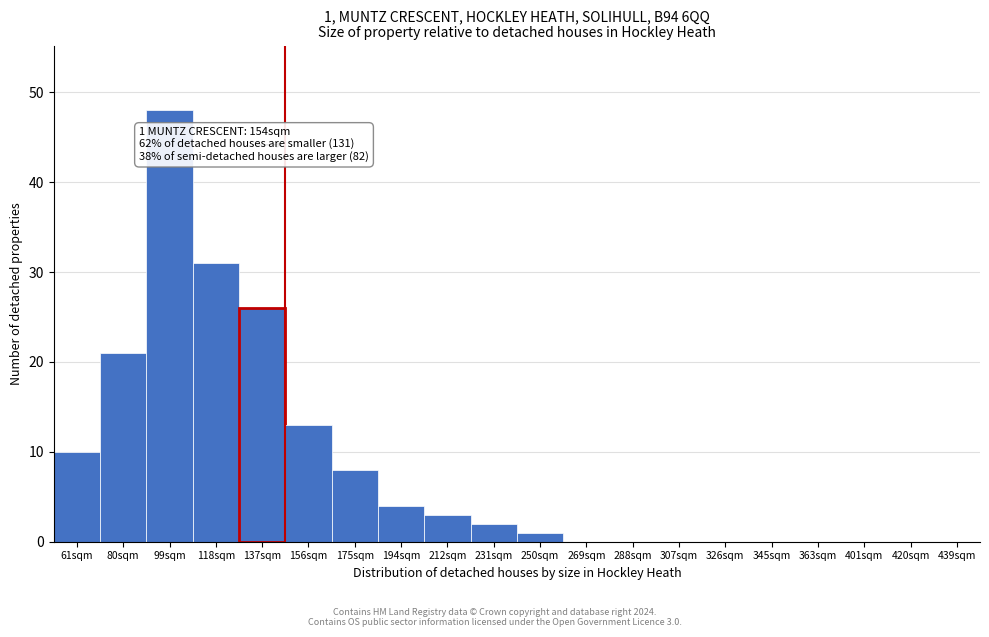

Reading left to right, what are all the values shown in this chart?

61sqm=10	80sqm=21	99sqm=48	118sqm=31	137sqm=26	156sqm=13	175sqm=8	194sqm=4	212sqm=3	231sqm=2	250sqm=1	269sqm=0	288sqm=0	307sqm=0	326sqm=0	345sqm=0	363sqm=0	401sqm=0	420sqm=0	439sqm=0